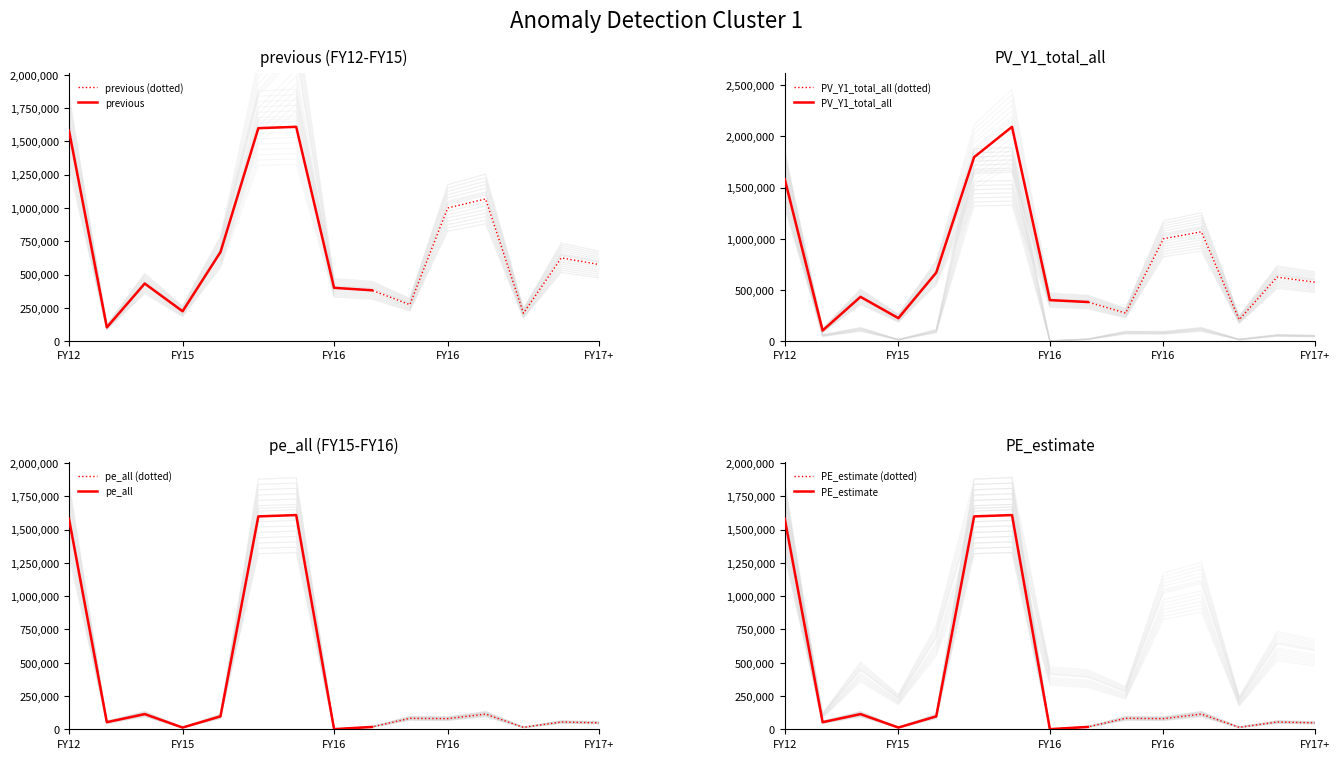

What is the average value of the PV_Y1_total_all series?

800288.2